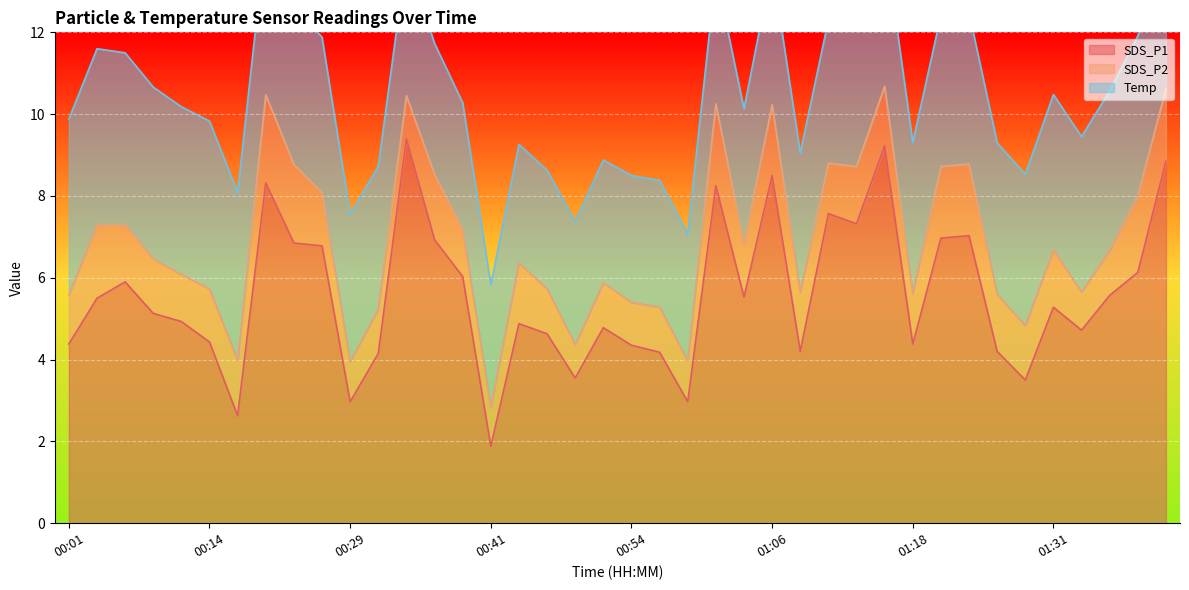

How many data points in Temp are less than 3?

2